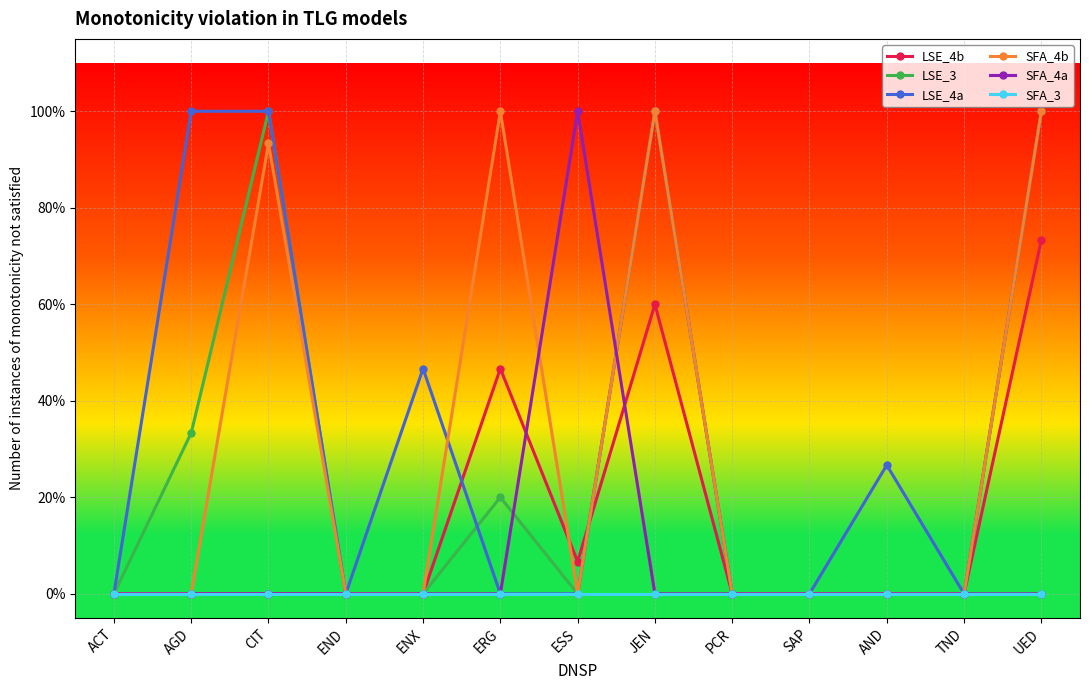

Count the LSE_3 values in the range 0 to 1.

13